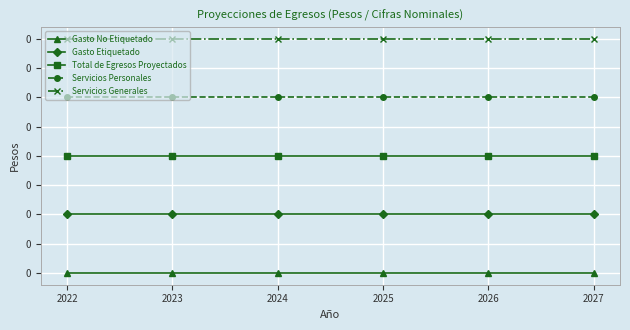

True or false: Total de Egresos Proyectados and Servicios Personales intersect in this chart.

False